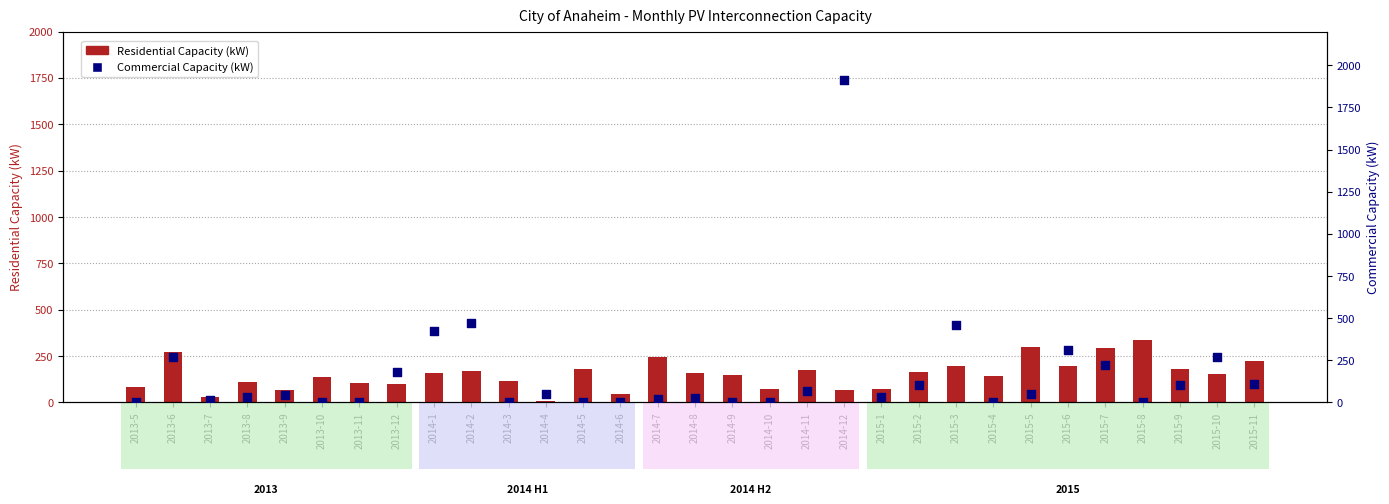

At which category is the sum across all series the highest?

2014-12